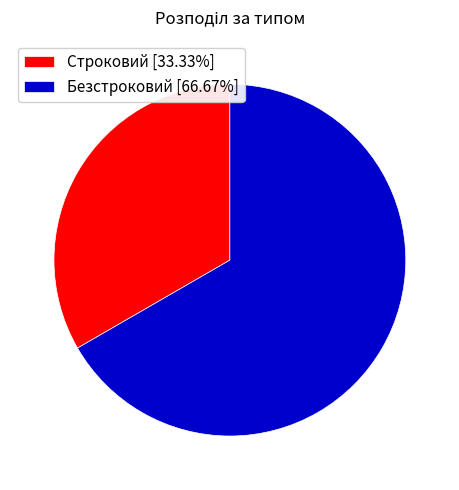

Which slice represents more than half of the pie?

Безстроковий